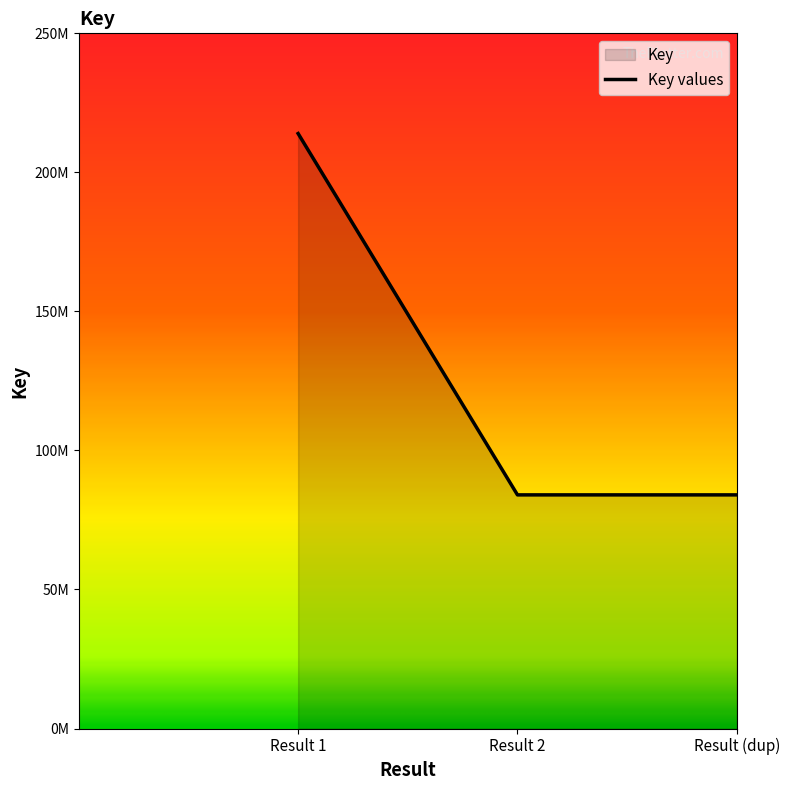

How many values are between 84018276 and 213963253?

3